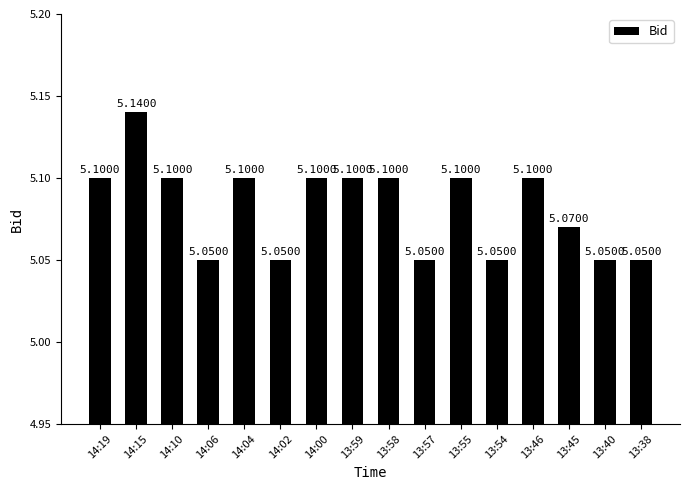

The chart shows a value of 3.5 at 13:59. True or false?

False